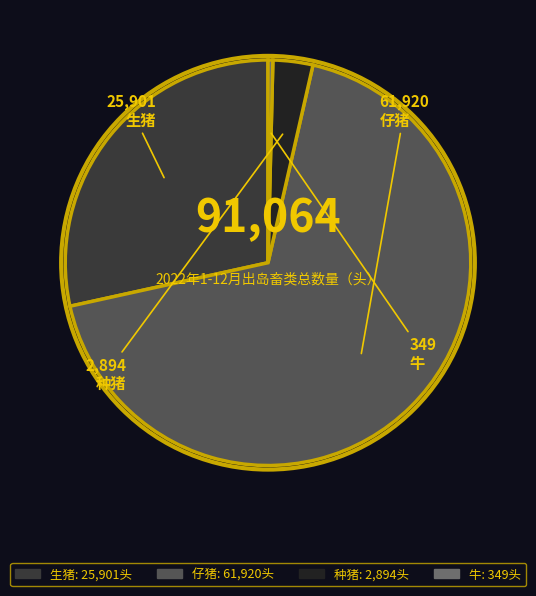

Is the sum of 仔猪 and 牛 greater than half?

Yes